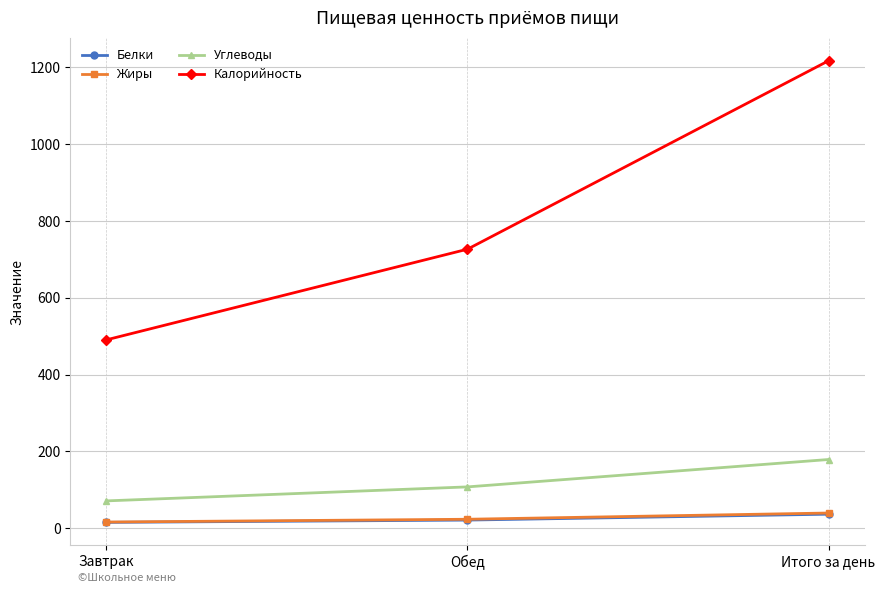

At which label is Белки closest to 26?

Обед